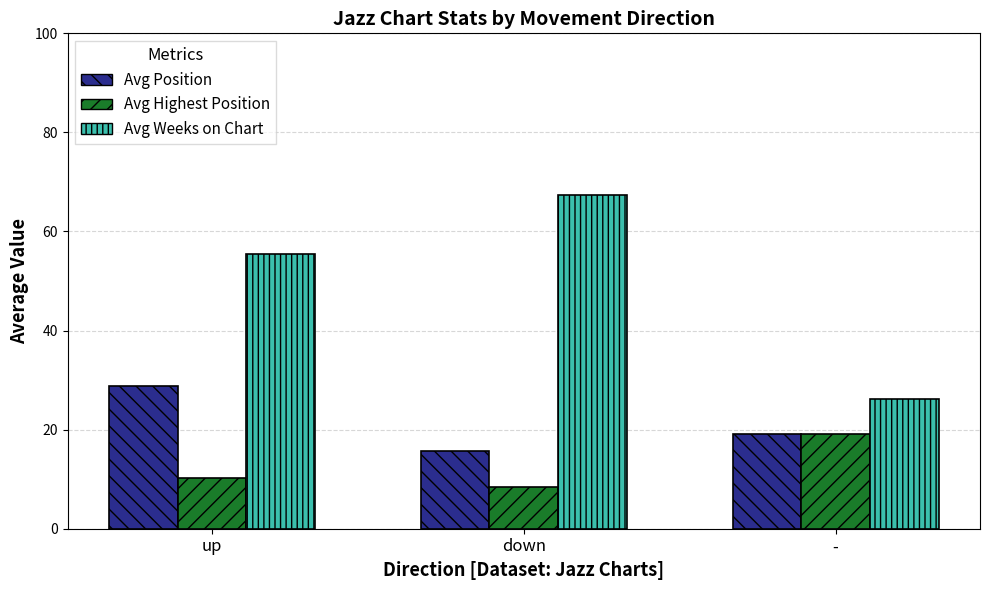

At which category does the chart reach its peak across all series?

down